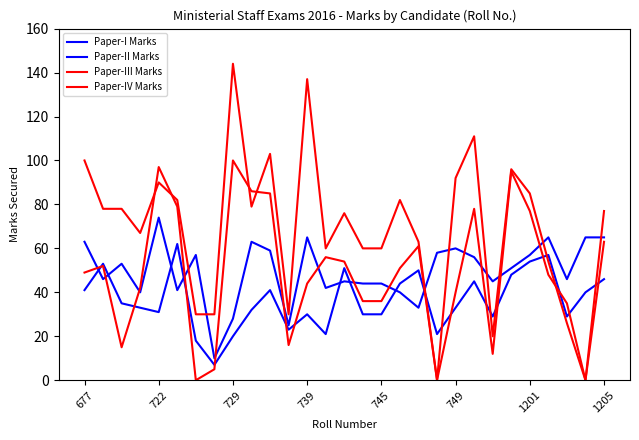

Does the chart have visible grid lines?

No